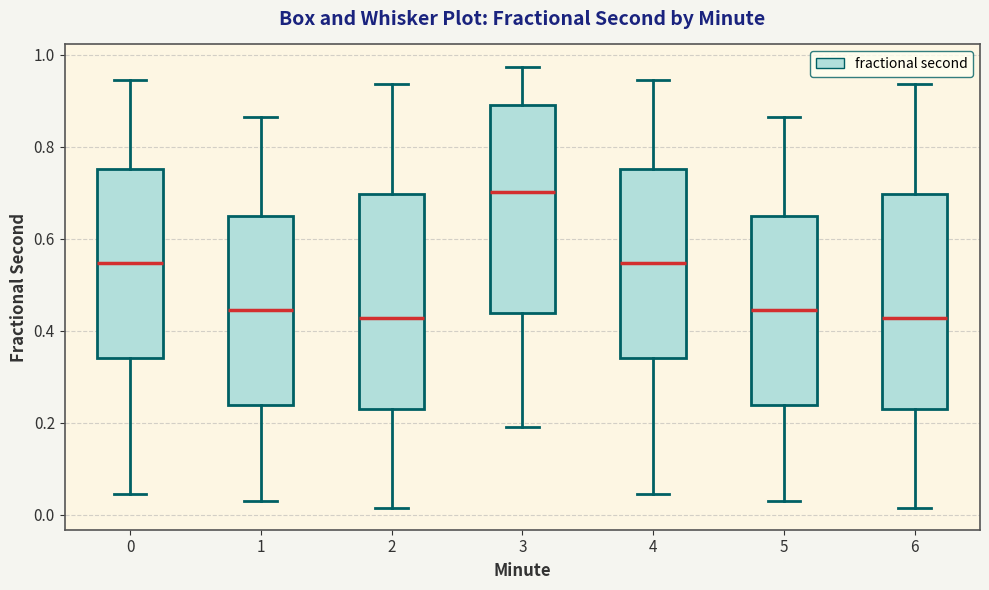

Reading left to right, read every box against the y-axis: the position of its median line, the range the box covers, and the ends of its whiskers. The values are not printed on the chart, so give them approximately, as read against the axis.

0: median 0.54, box 0.34 to 0.76, whiskers 0.04 to 0.94
1: median 0.44, box 0.24 to 0.64, whiskers 0.02 to 0.86
2: median 0.42, box 0.22 to 0.70, whiskers 0.02 to 0.94
3: median 0.70, box 0.44 to 0.90, whiskers 0.18 to 0.98
4: median 0.54, box 0.34 to 0.76, whiskers 0.04 to 0.94
5: median 0.44, box 0.24 to 0.64, whiskers 0.02 to 0.86
6: median 0.42, box 0.22 to 0.70, whiskers 0.02 to 0.94